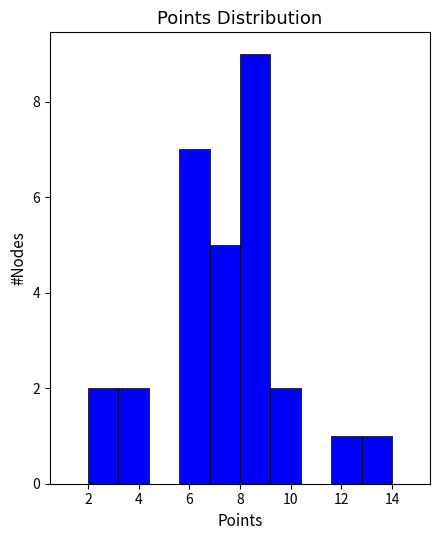

Reading left to right, transcribe this chart: for each bar, give the range it covers on the x-axis and its height. The values are not printed on the chart, so give them approximately, as read against the axis.

2.0 to 3.2: 2
3.2 to 4.4: 2
4.4 to 5.6: 0
5.6 to 6.8: 7
6.8 to 8.0: 5
8.0 to 9.2: 9
9.2 to 10.4: 2
10.4 to 11.6: 0
11.6 to 12.8: 1
12.8 to 14.0: 1